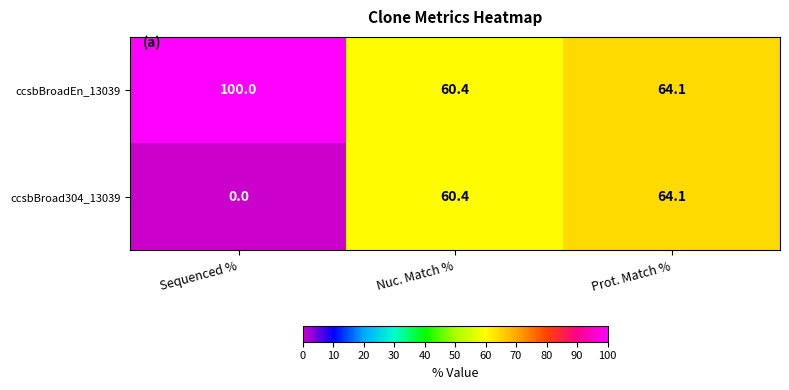

At how many categories does at least one series exceed 3?

3